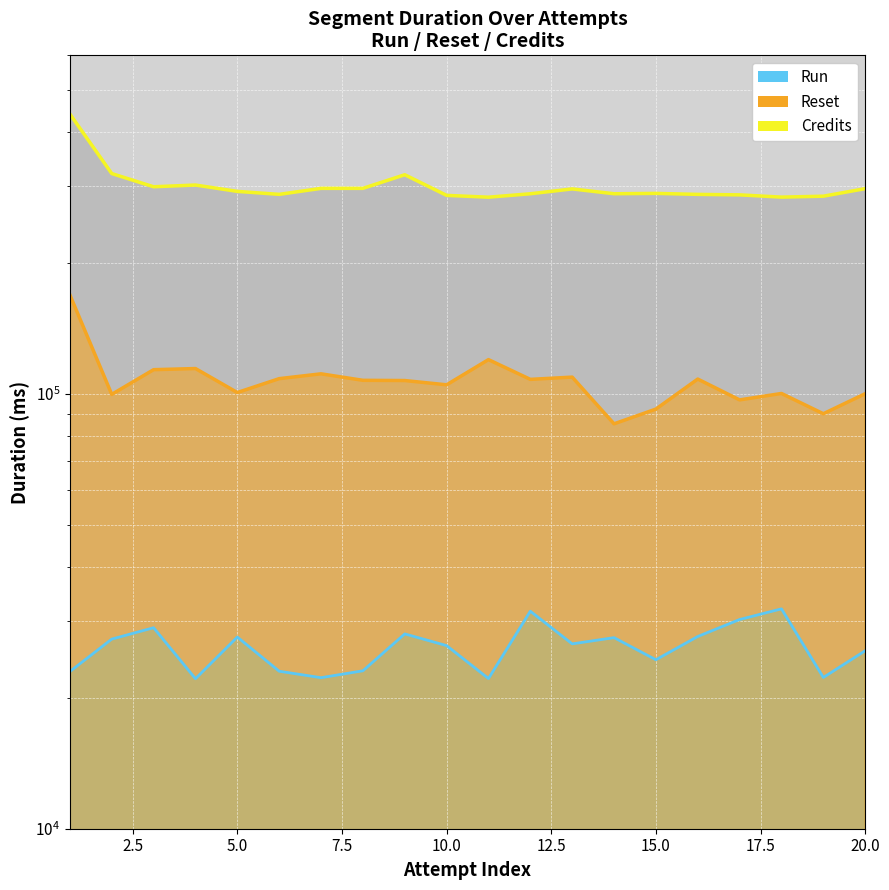

What are all the series names shown in the legend?

Credits (line), Reset (line), Run (line)